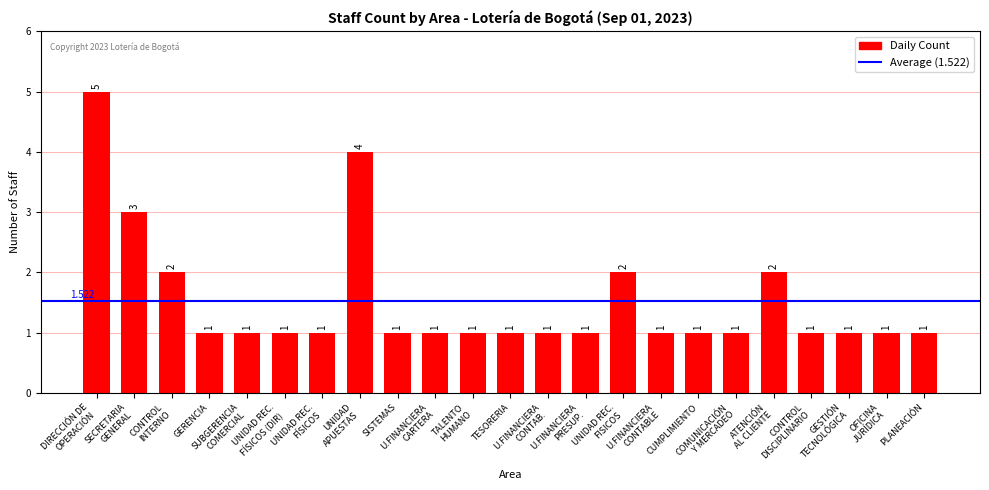

Count the number of categories in the chart.

23